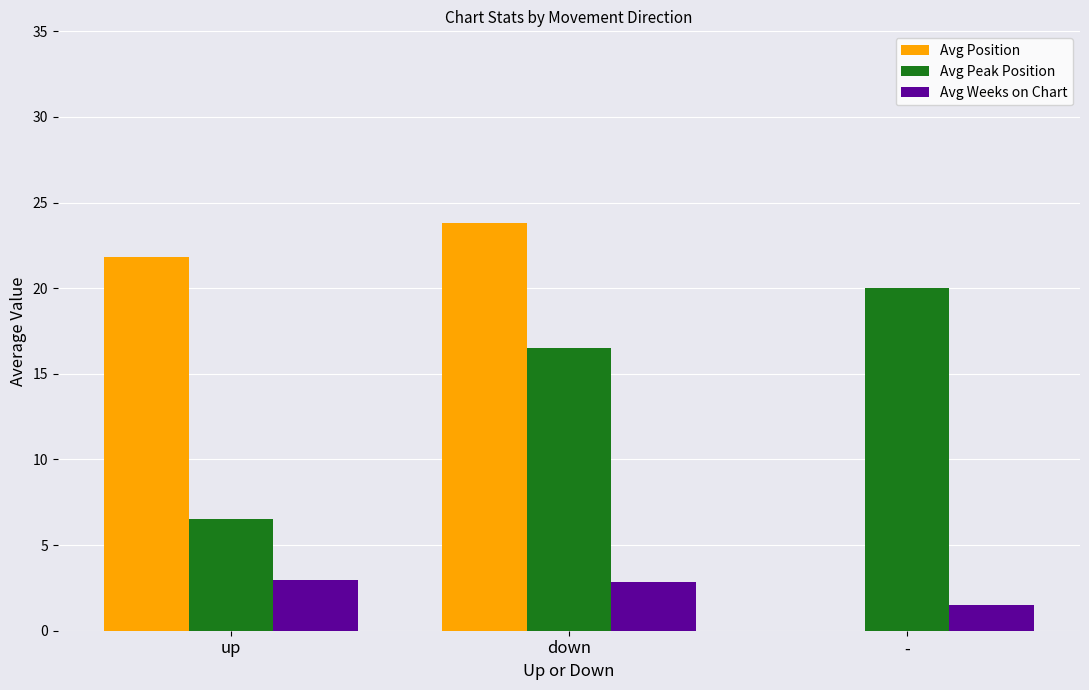

What value does the Avg Peak Position series have at down?

16.5